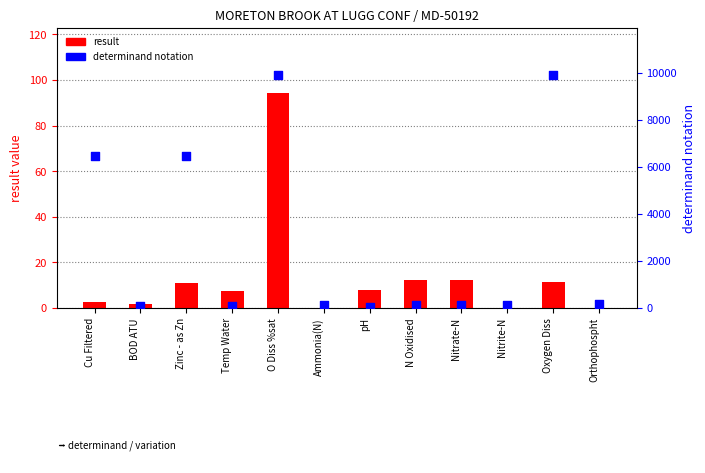

What is the total value across all series at Orthophospht?

180.1